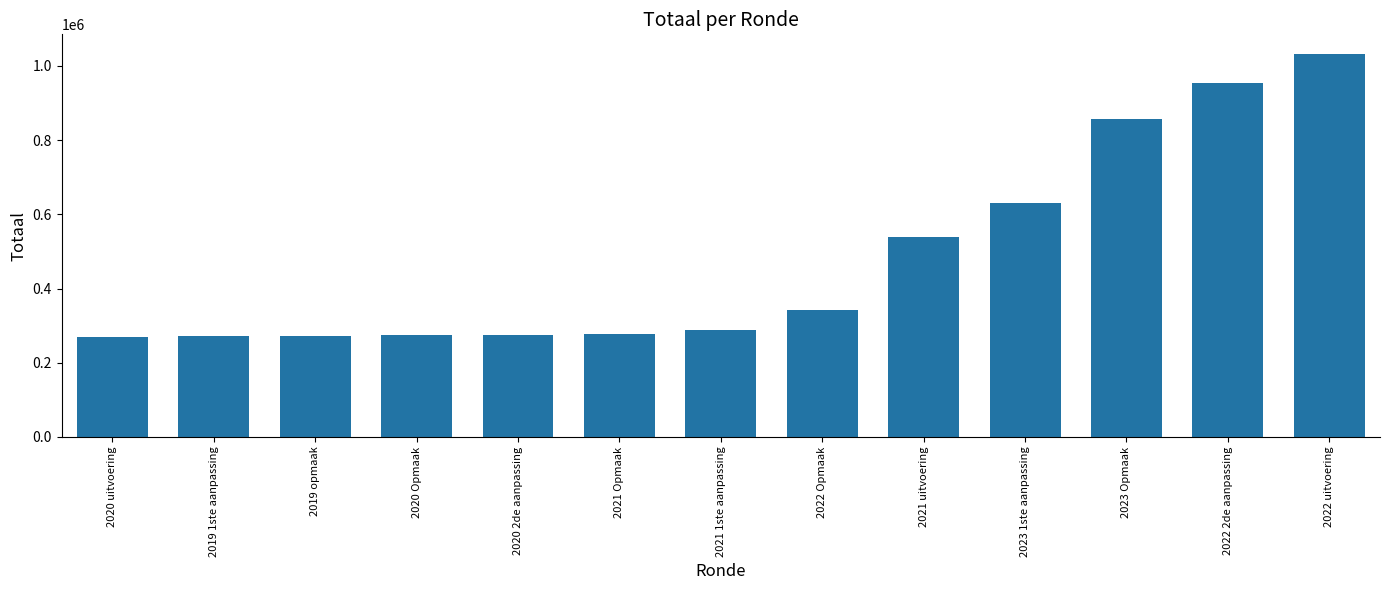

How many bars are there in total?

13